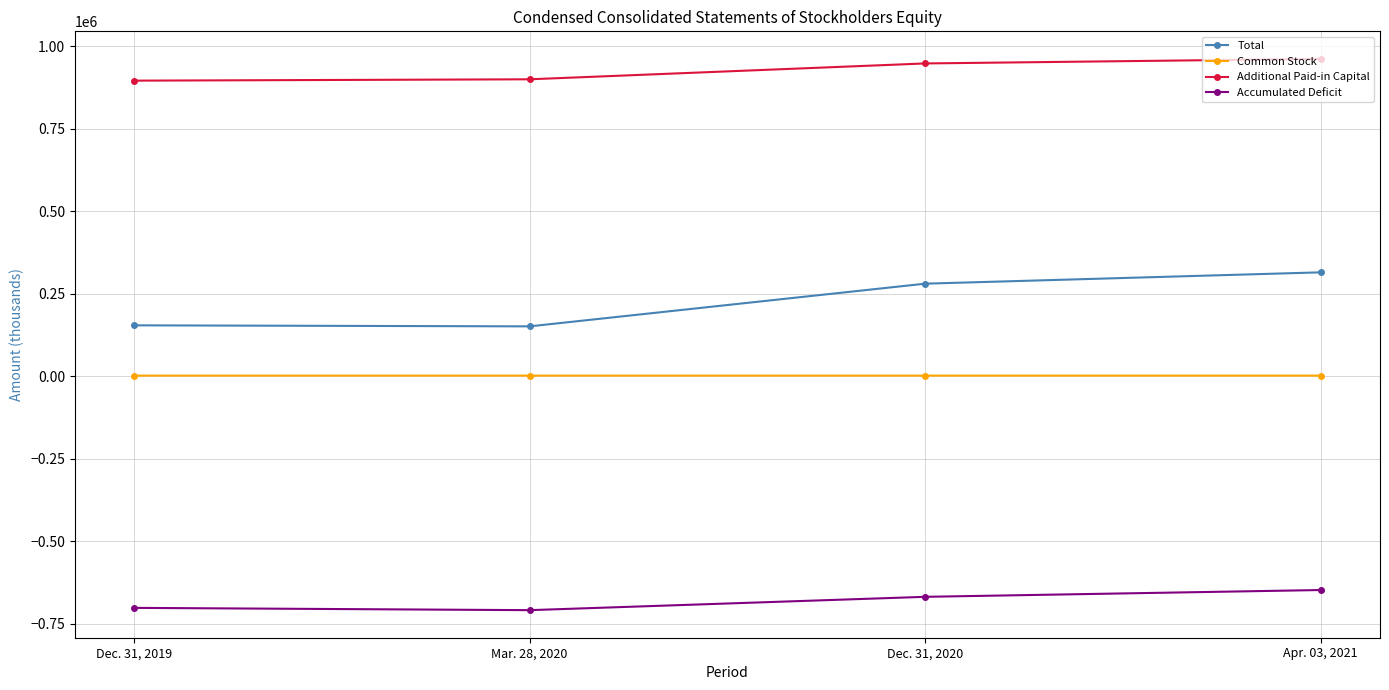

Is the value of Accumulated Deficit at Dec. 31, 2020 greater than the value of Additional Paid-in Capital at Dec. 31, 2020?

No